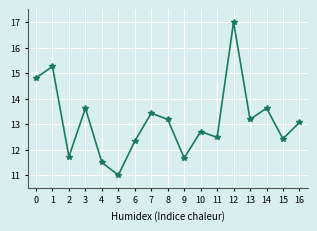

Reading right to left, list all the values displayed in this chart.

13.1	12.4	13.6	13.2	17.0	12.5	12.7	11.7	13.2	13.4	12.3	11.0	11.5	13.6	11.7	15.3	14.8